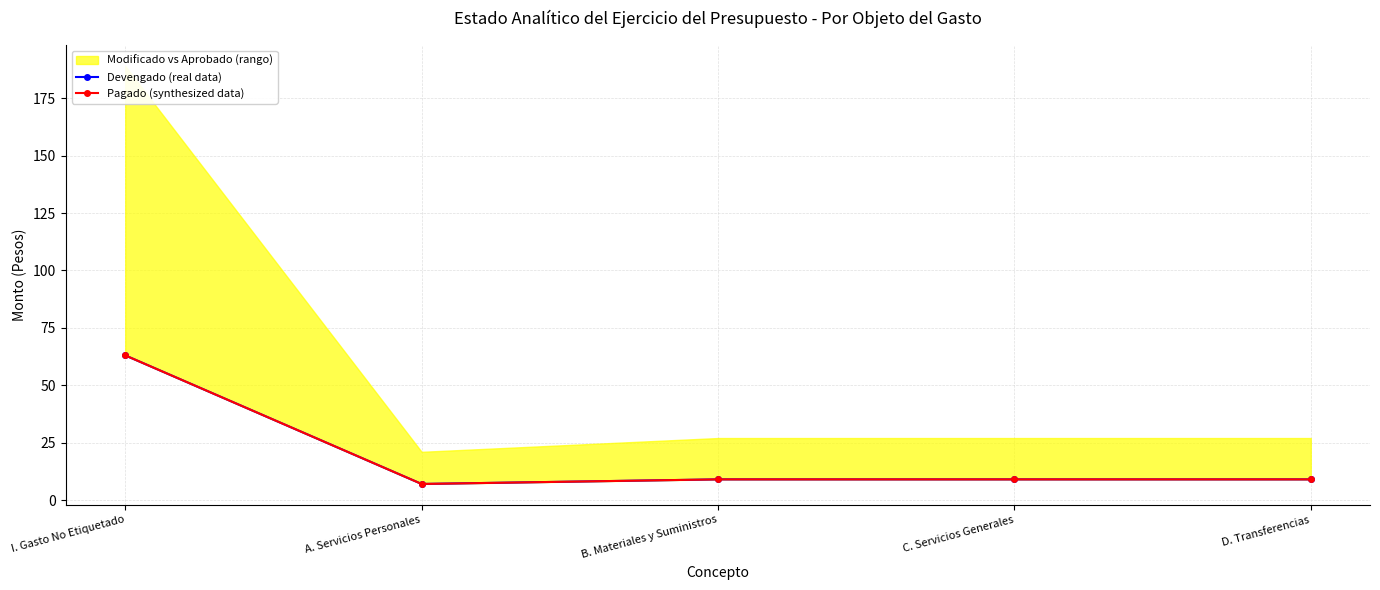

At which label does Pagado first exceed 9?

I. Gasto No Etiquetado